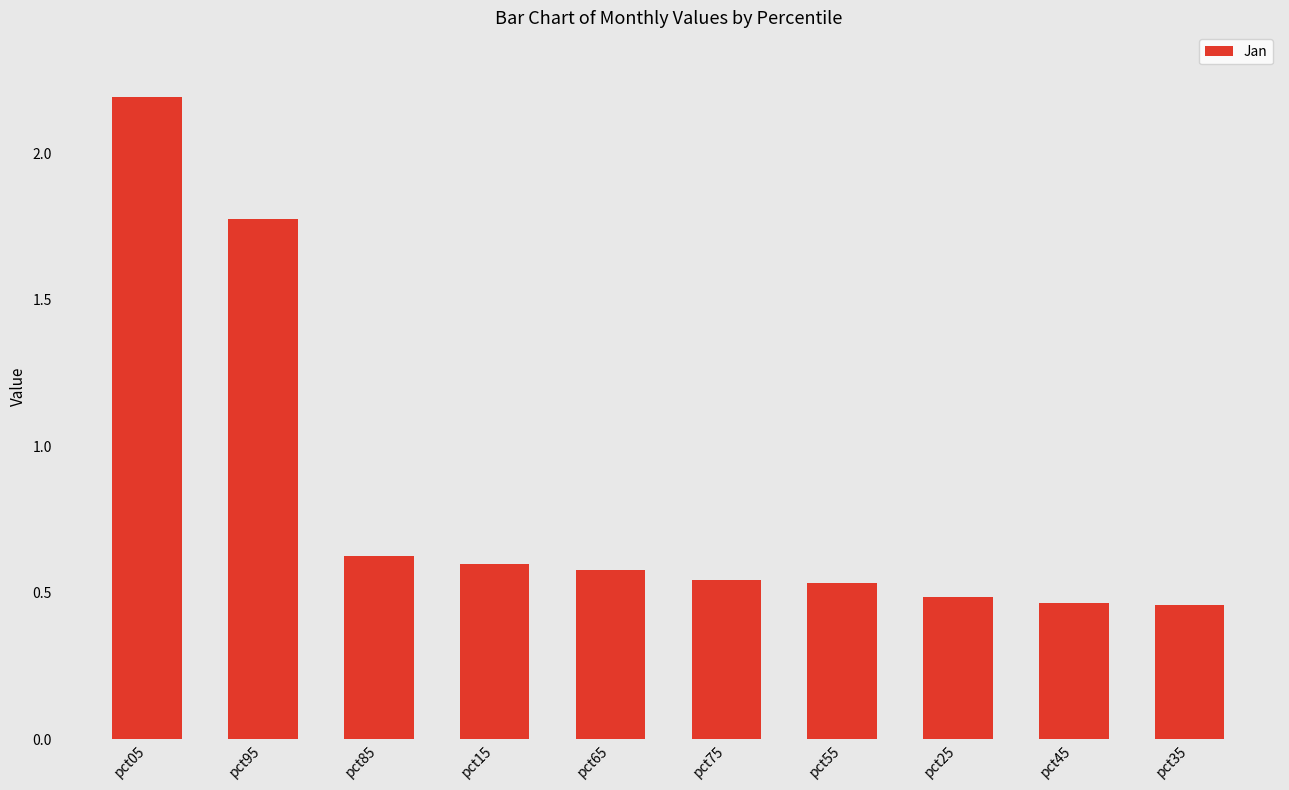

Is it true that the value at pct55 is 0.5?

True